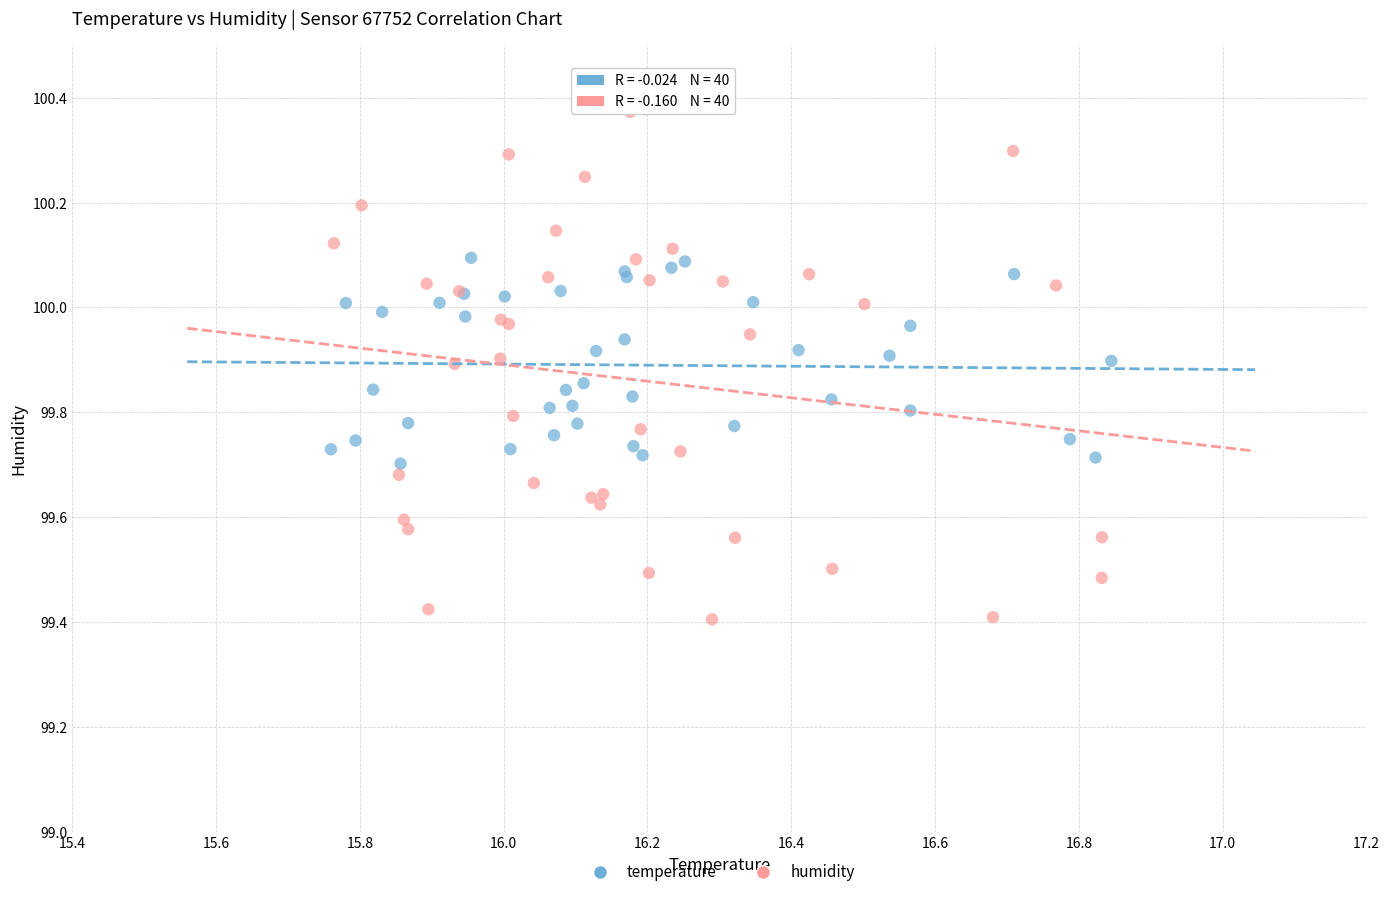

Which series has the widest spread of Y values?

humidity